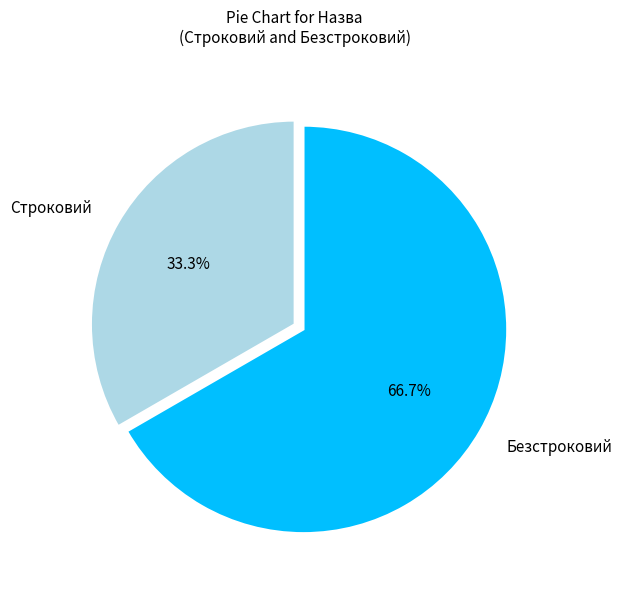

To the nearest percent, what portion does Строковий represent?

33%